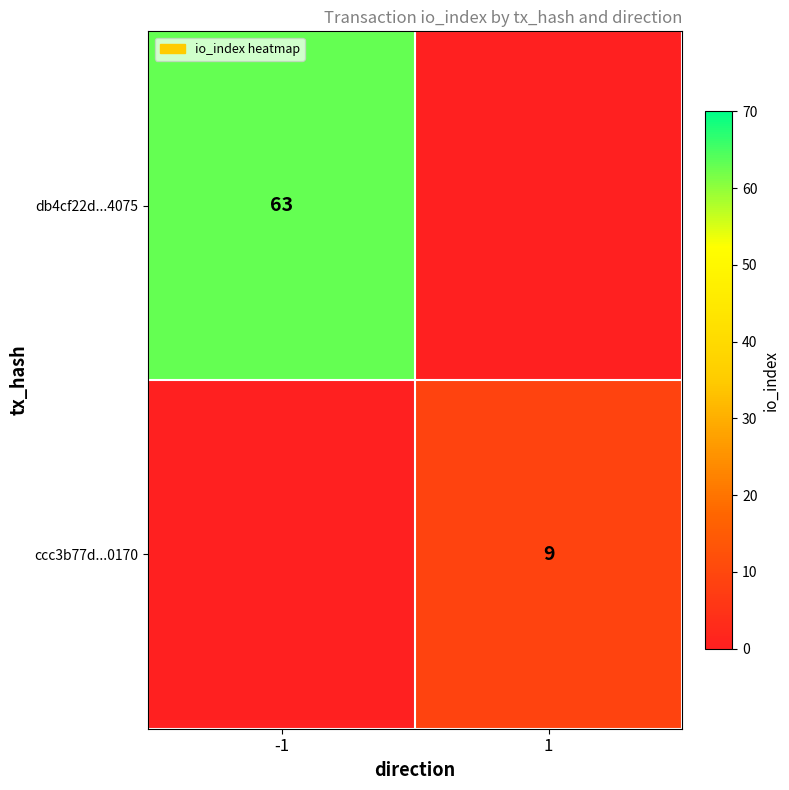

The ccc3b77d...0170 series shows 9 at 1. True or false?

True